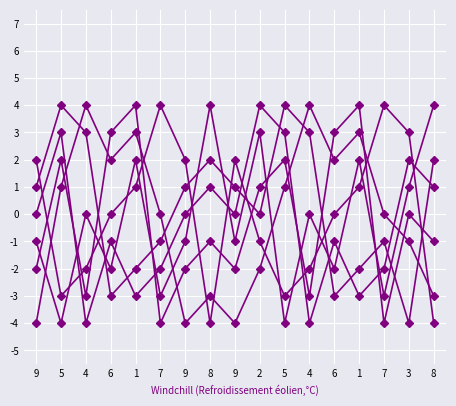

Count the number of data series in this chart.

6